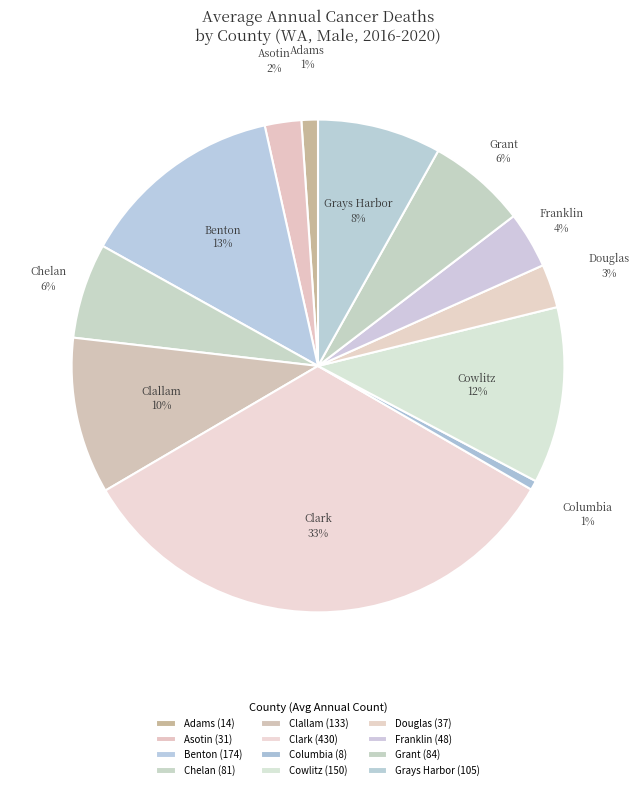

Count the number of slices in the pie.

12